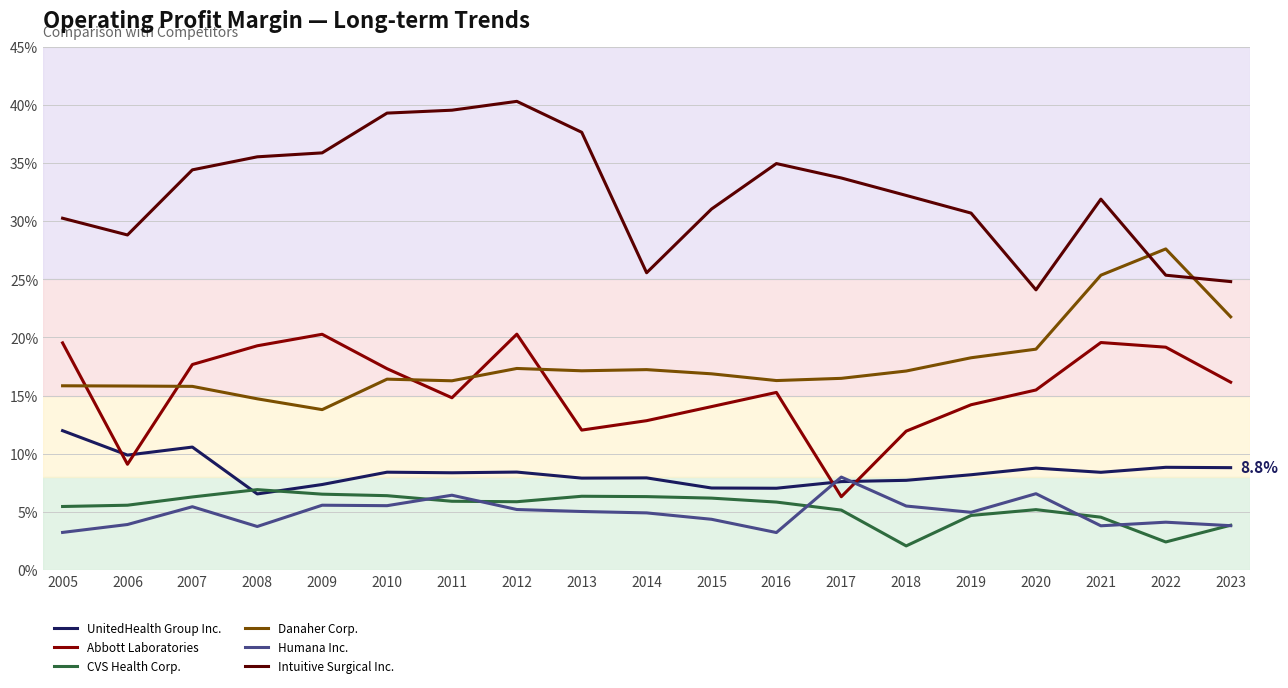

True or false: Intuitive Surgical Inc. and Humana Inc. cross at least once.

False